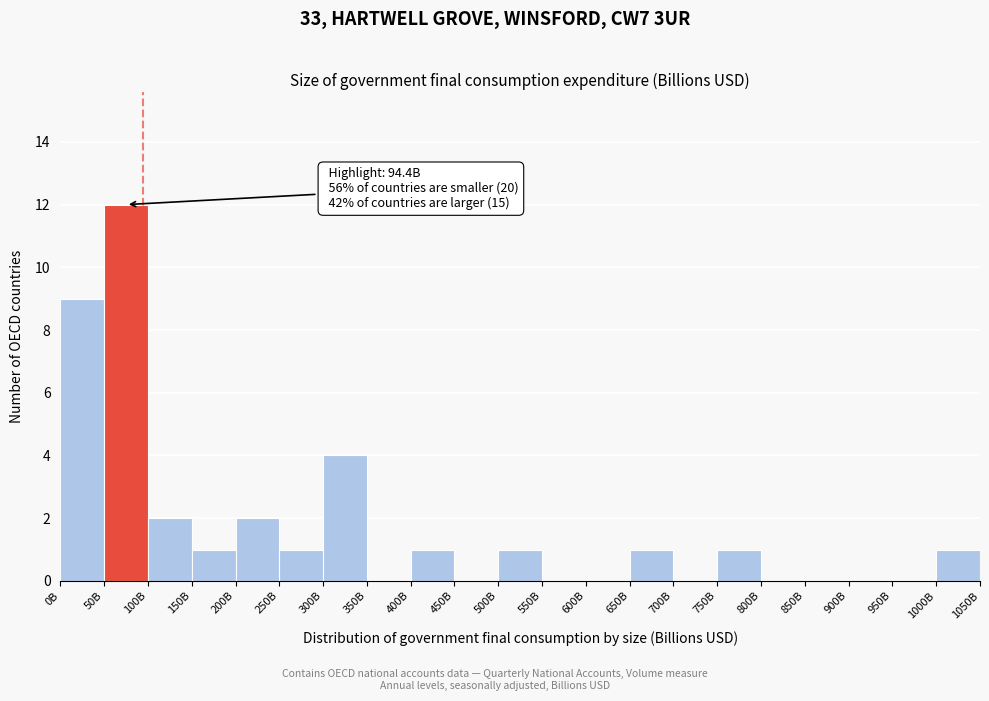

Reading left to right, transcribe all the data shown in this chart.

0B=9	50B=12	100B=2	150B=1	200B=2	250B=1	300B=4	350B=0	400B=1	450B=0	500B=1	550B=0	600B=0	650B=1	700B=0	750B=1	800B=0	850B=0	900B=0	950B=0	1000B=1